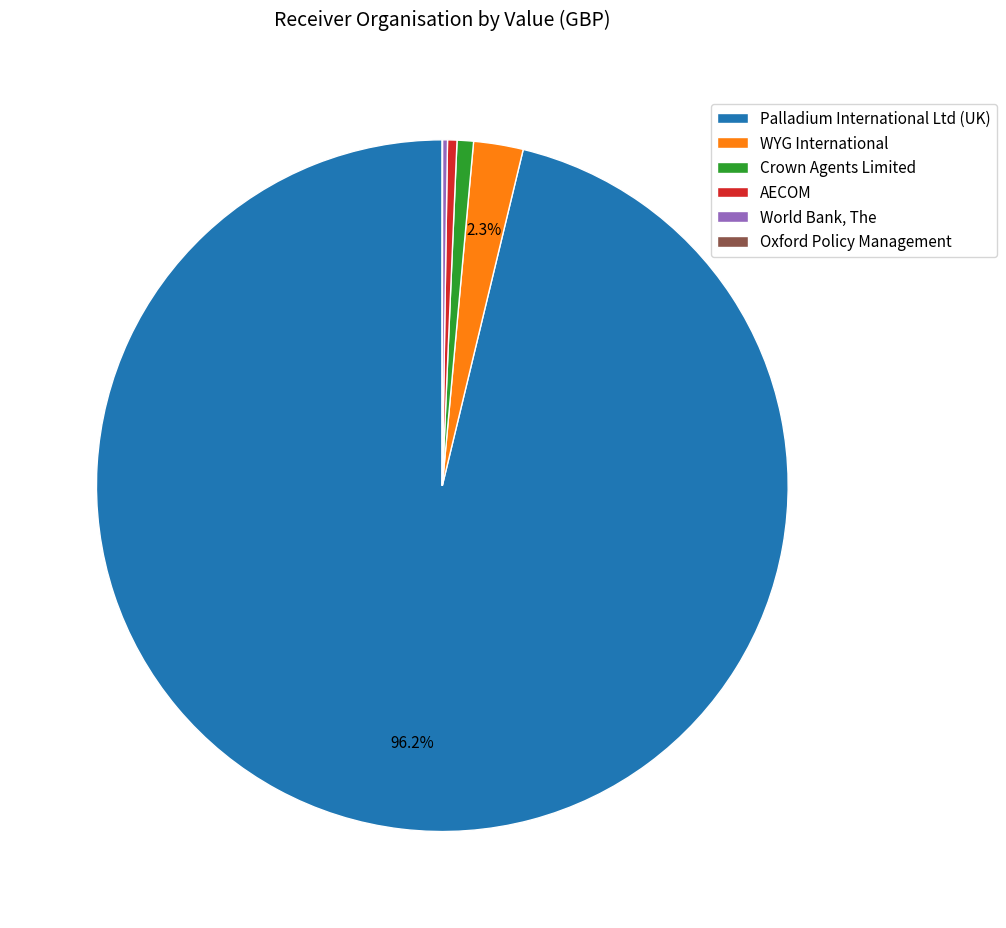

What is the majority slice?

Palladium International Ltd (UK)